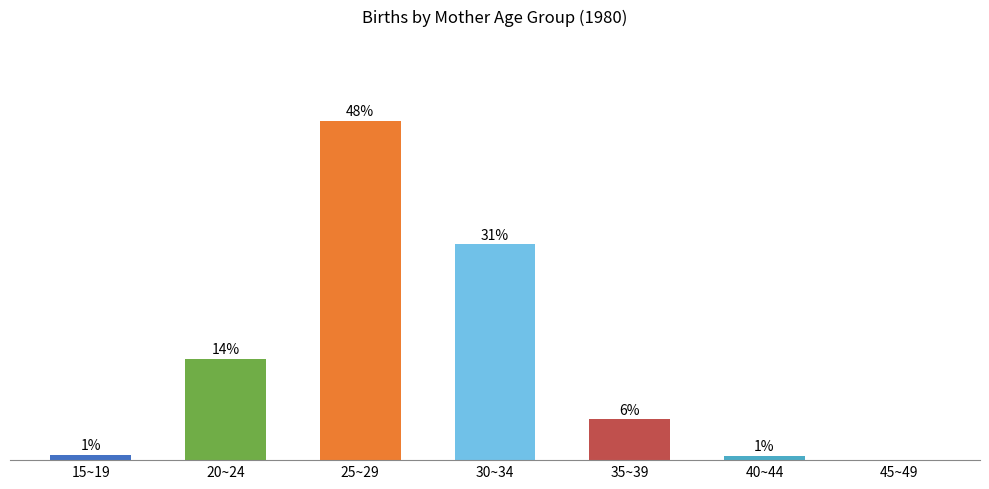

What is the maximum value shown in the chart?

48.0